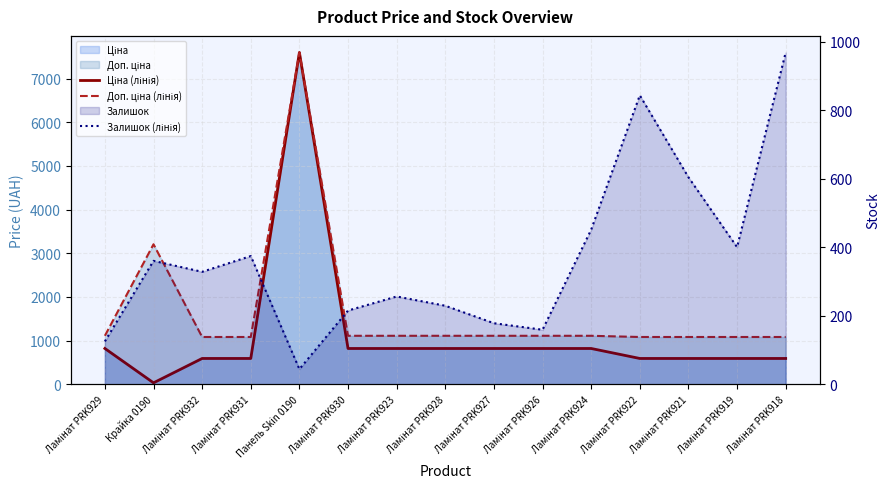

Which category has the highest value across all series?

Панель Skin 0190